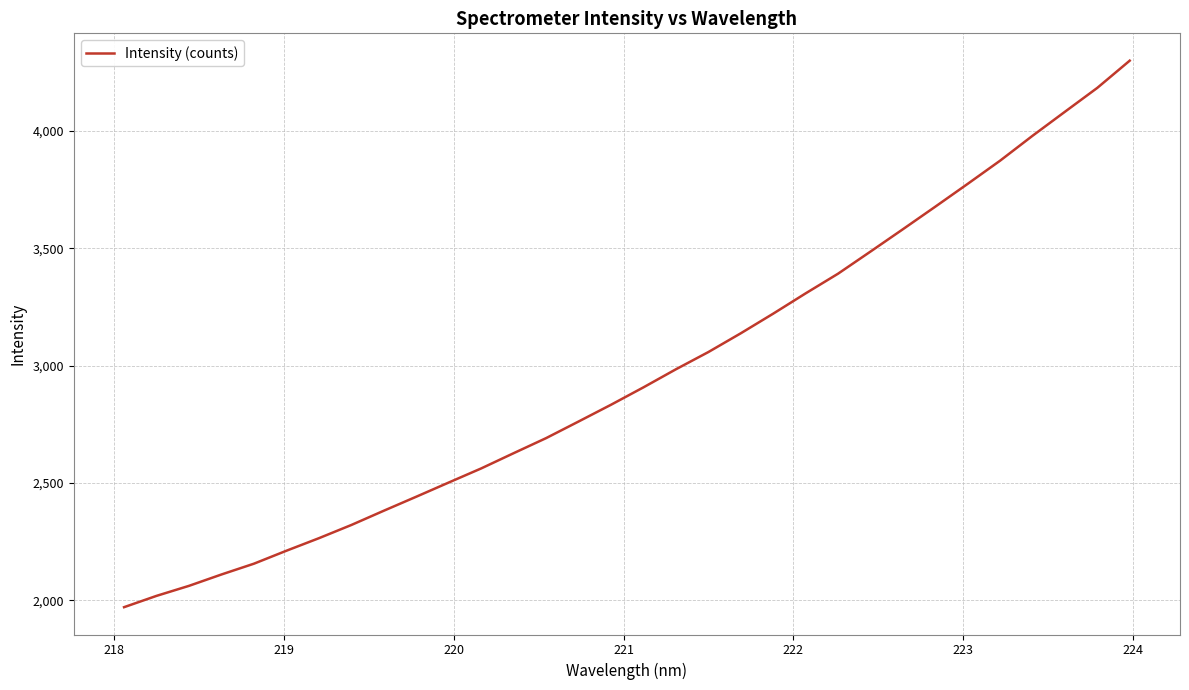

What is the minimum value shown in the chart?

1970.9